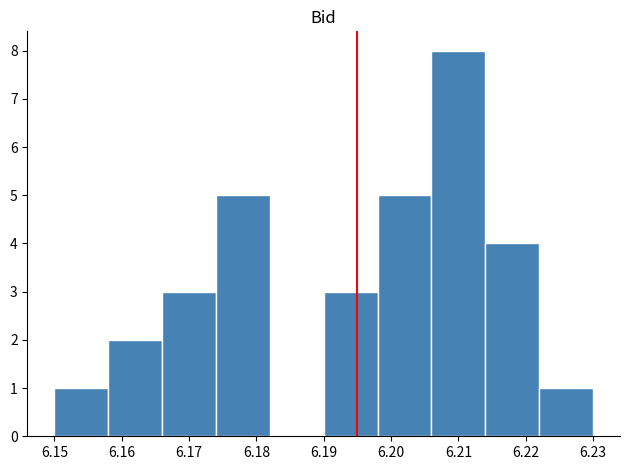

Reading left to right, list every bar in this chart as the range it spans on the x-axis followed by its height. The values are not printed on the chart, so give them approximately, as read against the axis.

6.150 to 6.158: 1
6.158 to 6.166: 2
6.166 to 6.174: 3
6.174 to 6.182: 5
6.182 to 6.190: 0
6.190 to 6.198: 3
6.198 to 6.206: 5
6.206 to 6.214: 8
6.214 to 6.222: 4
6.222 to 6.230: 1